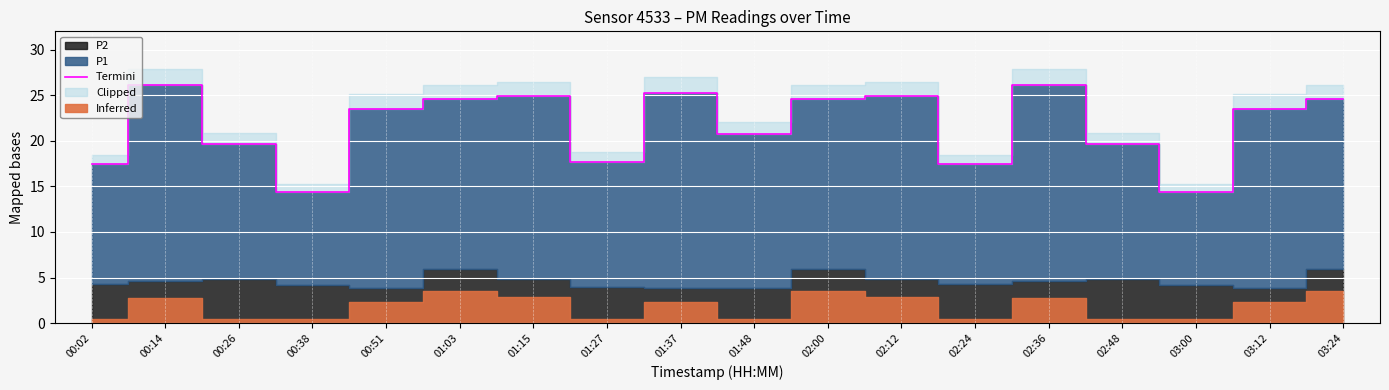

What is the difference between the second highest and second lowest values?

11.7